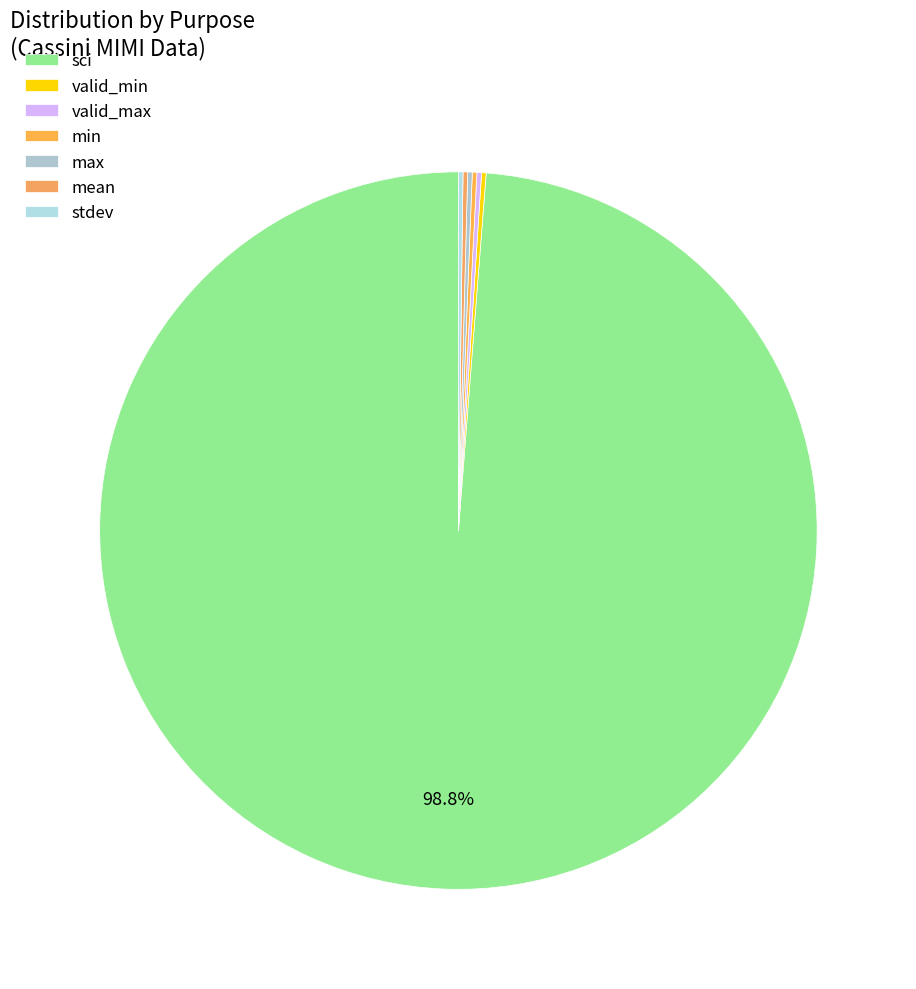

Rank the categories by value from highest to lowest.

sci, valid_min, valid_max, min, max, mean, stdev